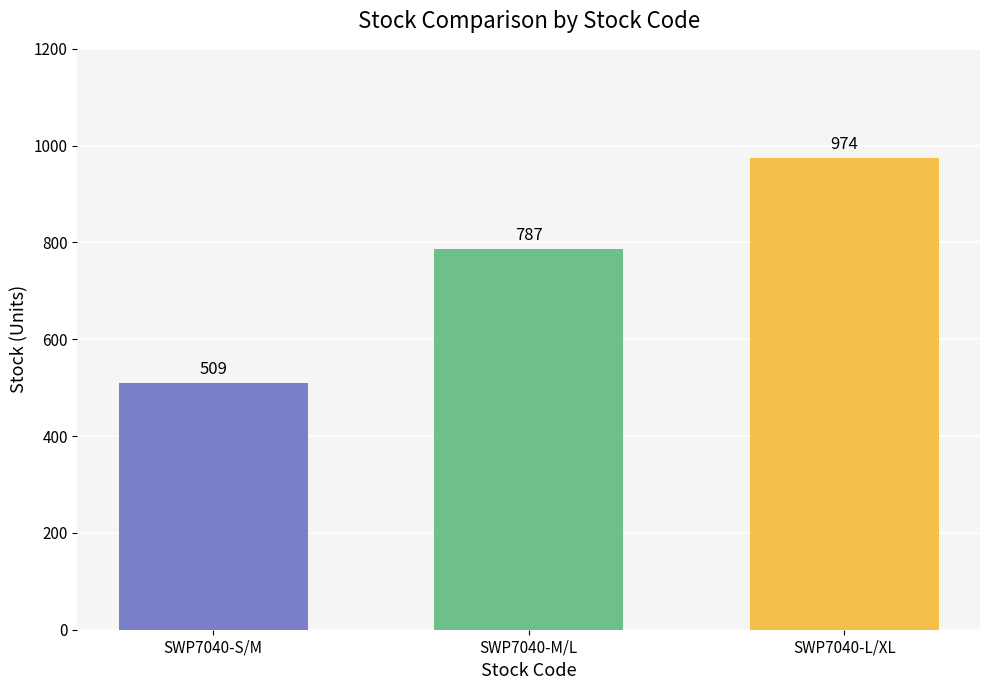

List the labels in order of value, largest first.

SWP7040-L/XL, SWP7040-M/L, SWP7040-S/M